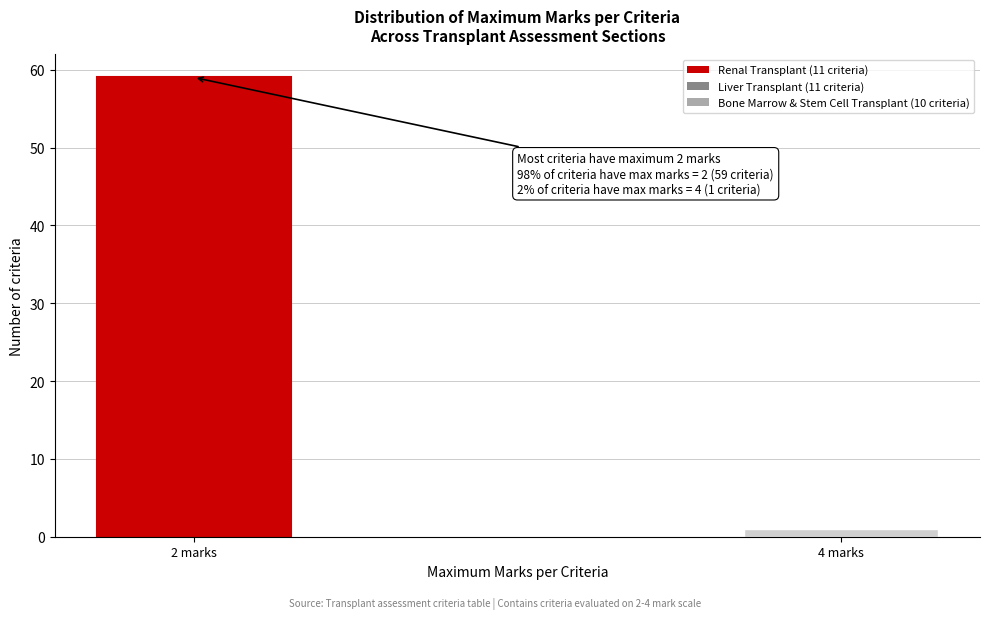

Reading left to right, extract all data points from this chart.

2 marks=59	4 marks=1